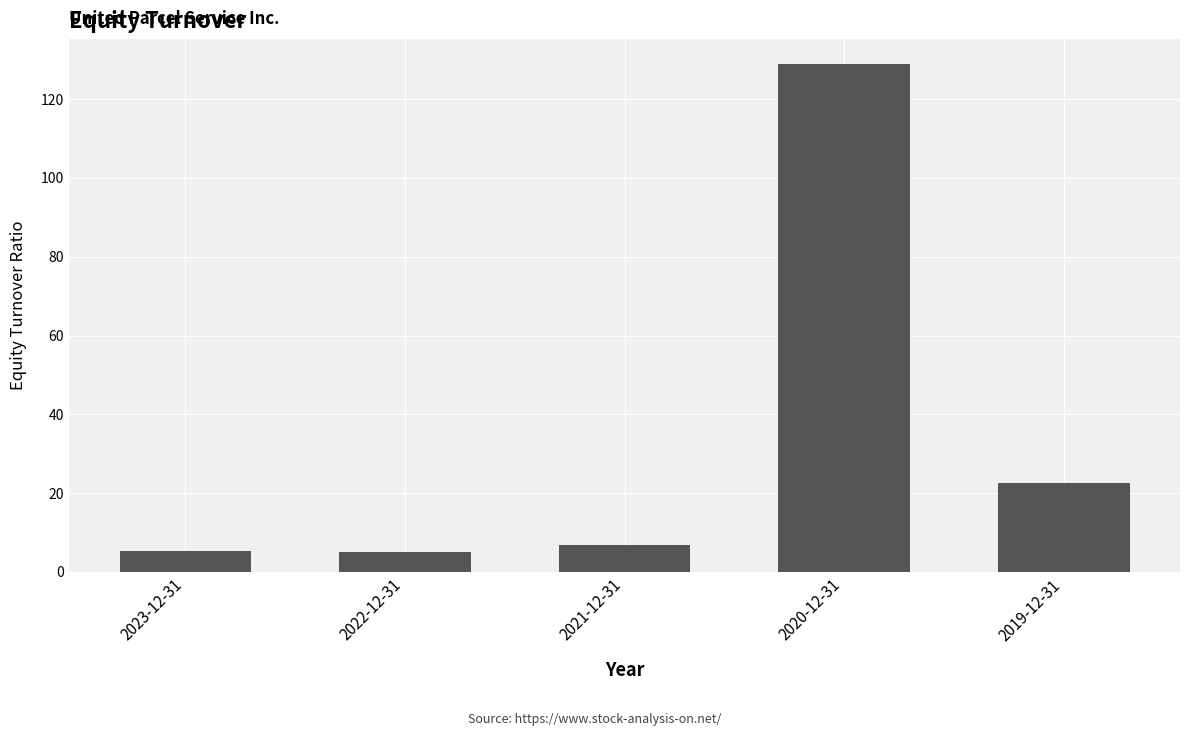

What is the greatest value displayed?

128.8